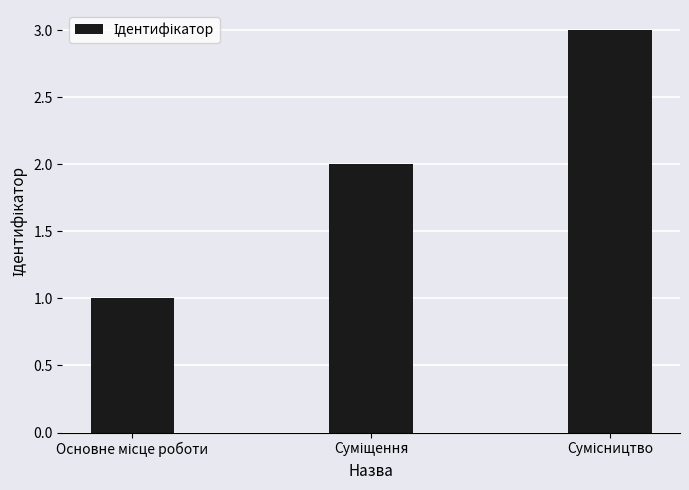

What is the maximum value shown in the chart?

3